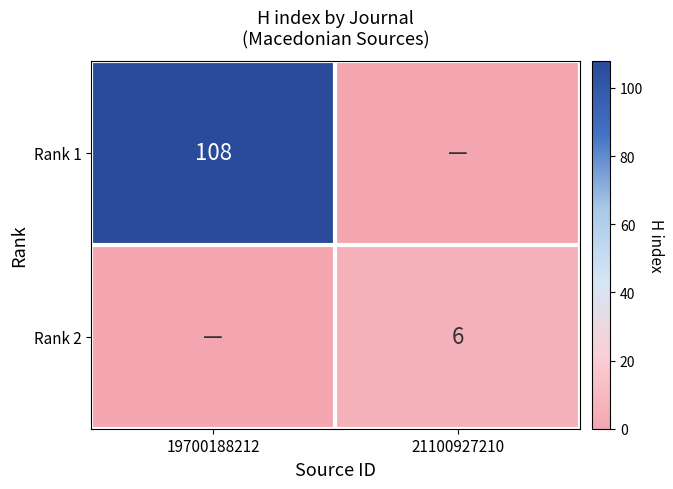

List the labels in order of Rank 1 value, largest first.

19700188212, 21100927210